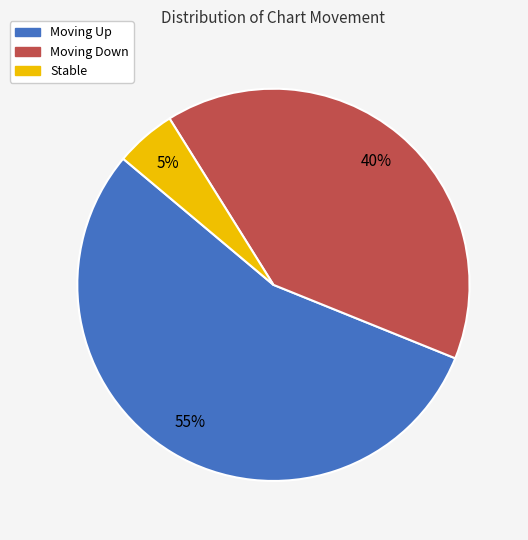

Rank the categories by value from lowest to highest.

Stable, Moving Down, Moving Up